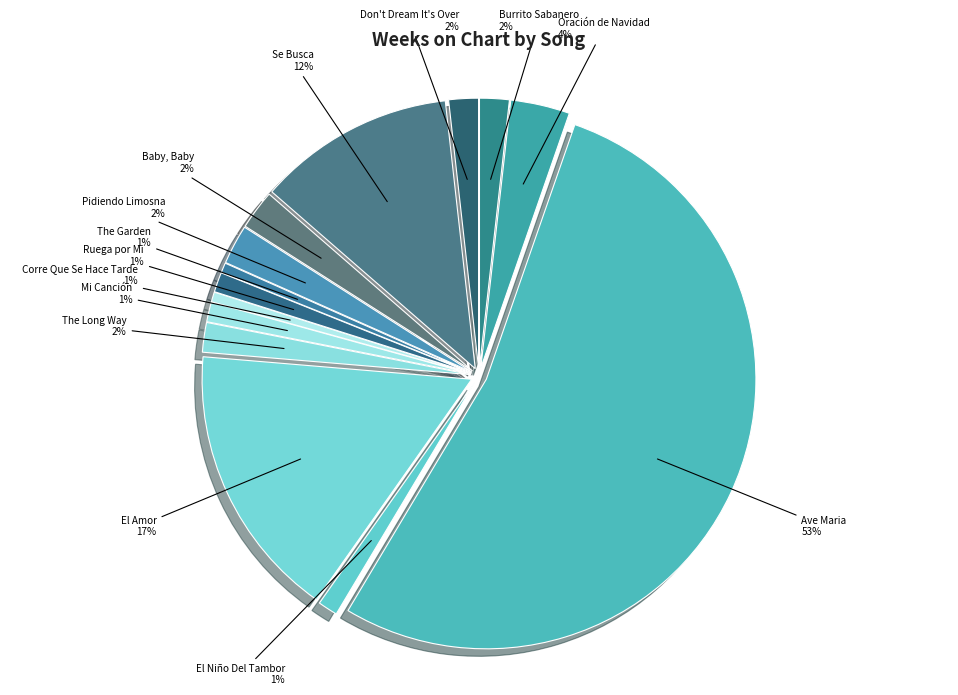

Rank the categories by value from lowest to highest.

Corre Que Se Hace Tarde, The Garden, El Niño Del Tambor, Mi Canción, Ruega por Mi, Burrito Sabanero, The Long Way, Don't Dream It's Over, Pidiendo Limosna, Baby, Baby, Oración de Navidad, Se Busca, El Amor, Ave Maria